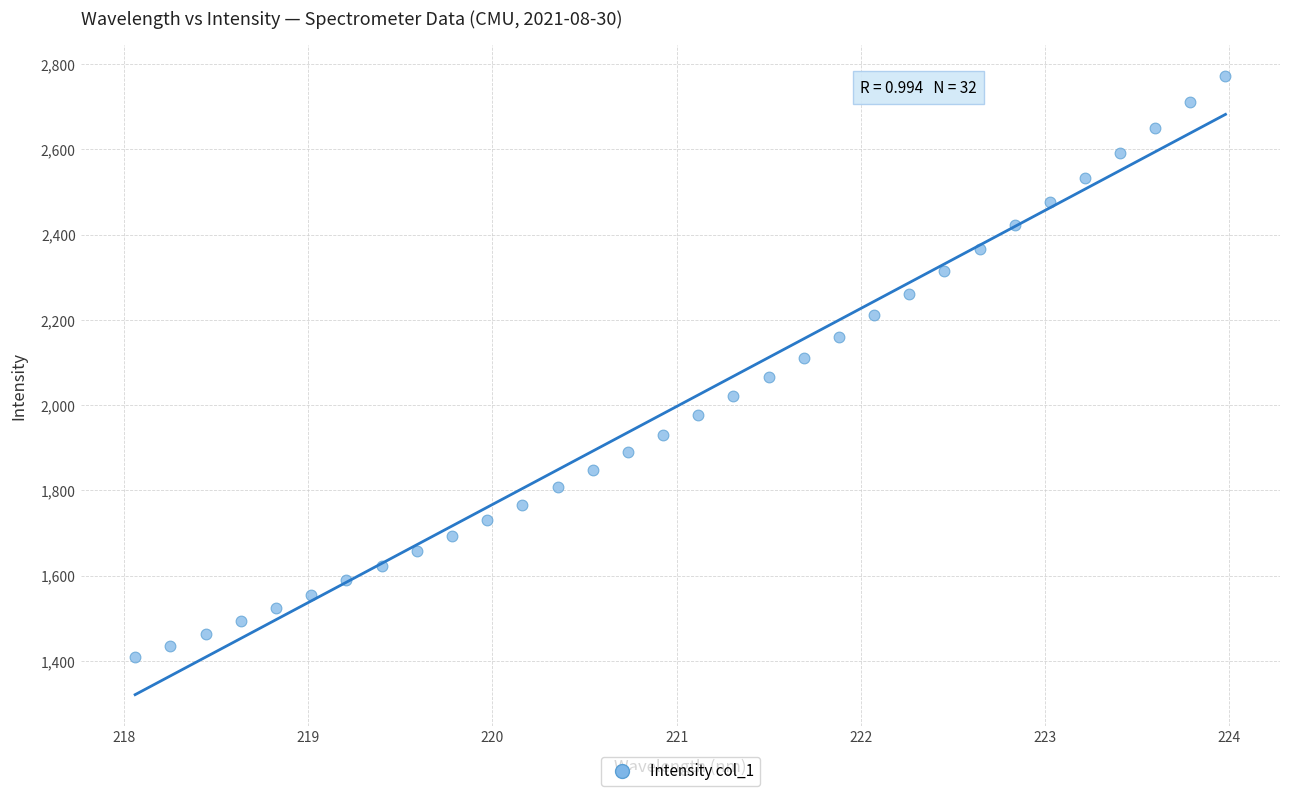

What is the range of Y values (max minus min)?

1362.8